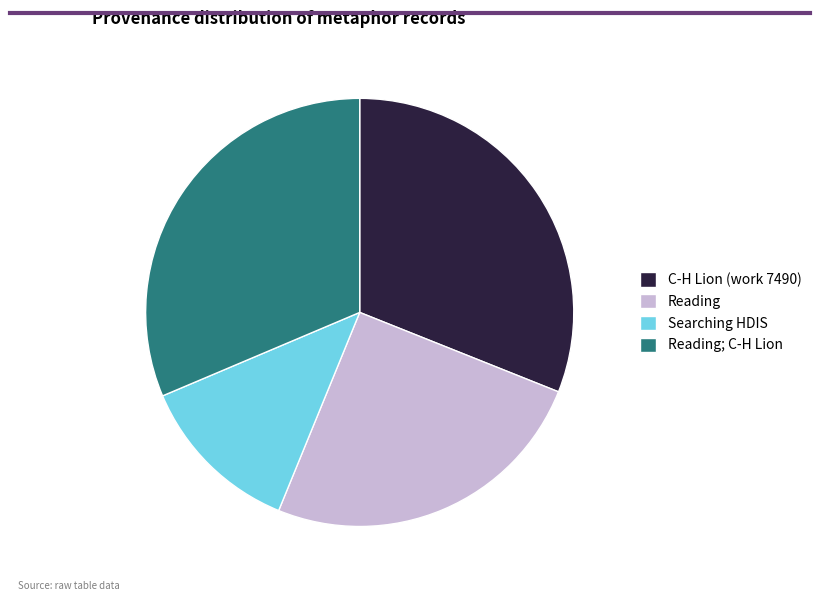

Combined, do Reading and C-H Lion (work 7490) account for over 50%?

Yes